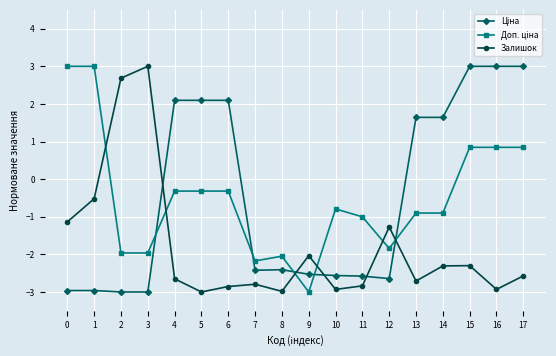

Is it true that Залишок equals -2.8 at 7?

True